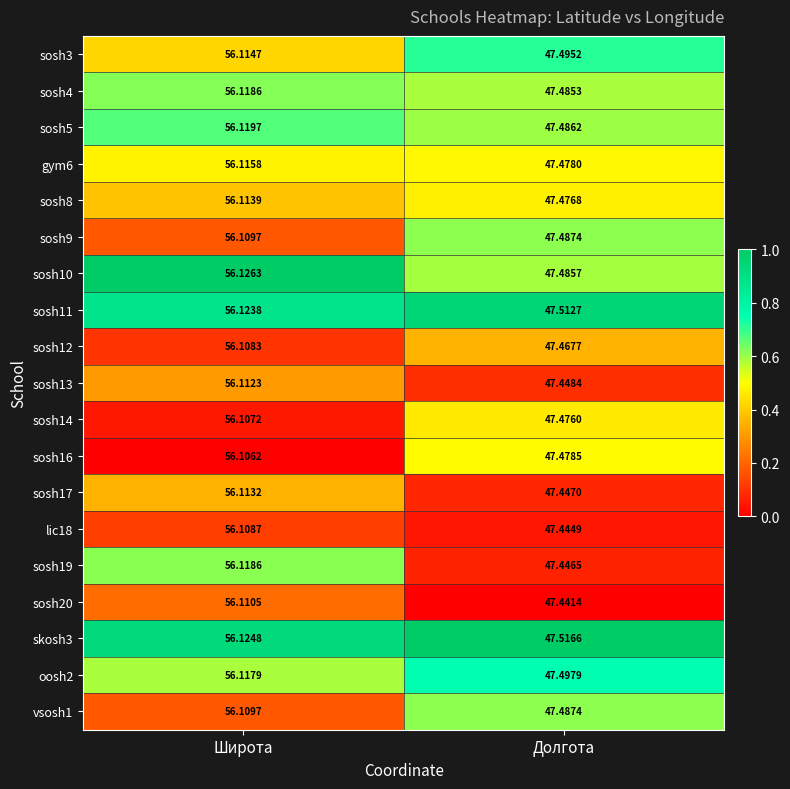

At which category is the sum across all series the highest?

Широта